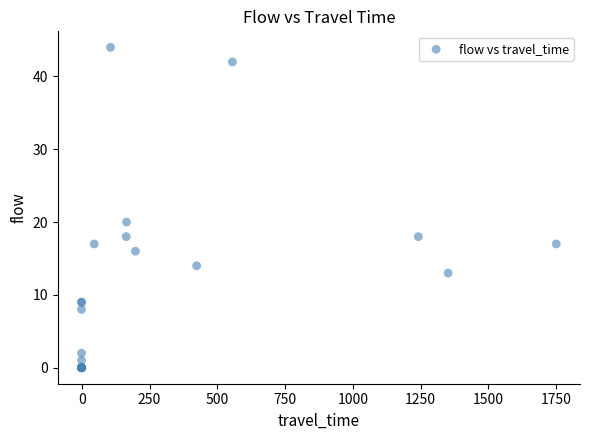

What Y value in the scatter plot is closest to 22?

20